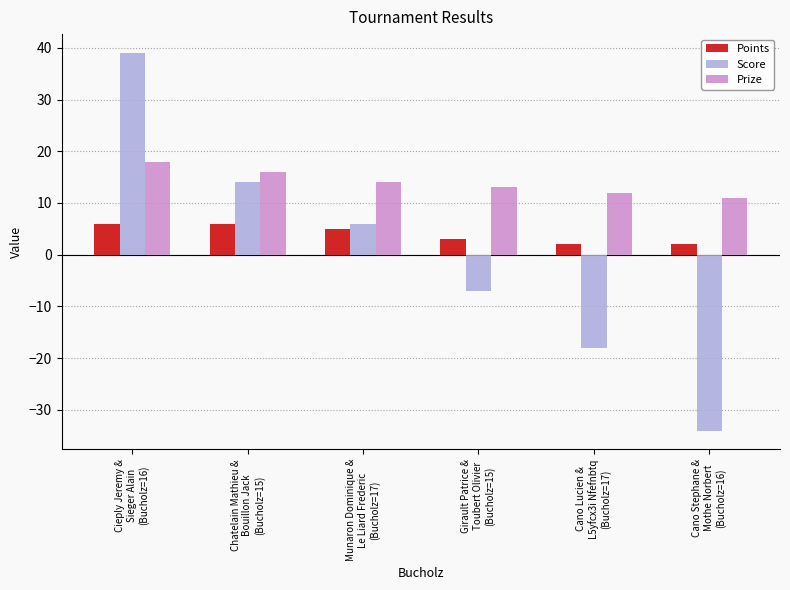

Reading left to right, what are all the values shown in this chart?

Points: 6	6	5	3	2	2
Score: 39	14	6	-7	-18	-34
Prize: 18	16	14	13	12	11